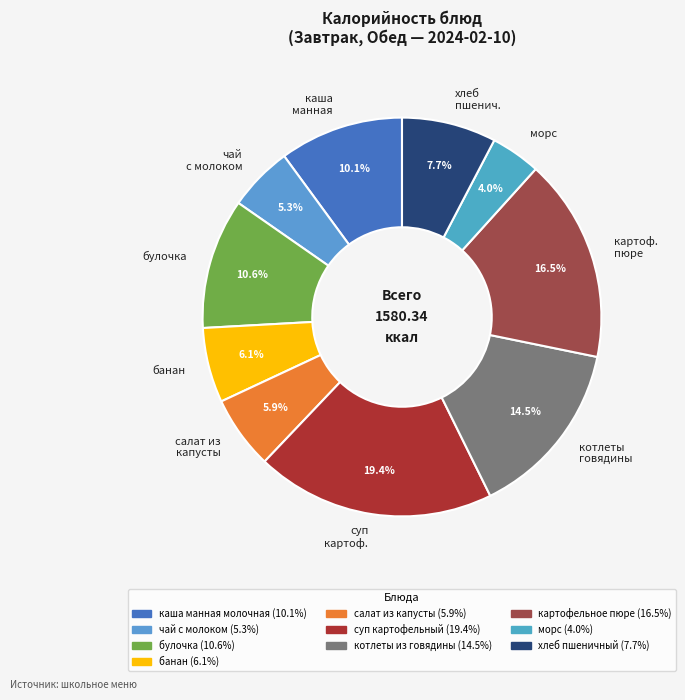

How many segments does this pie chart have?

10